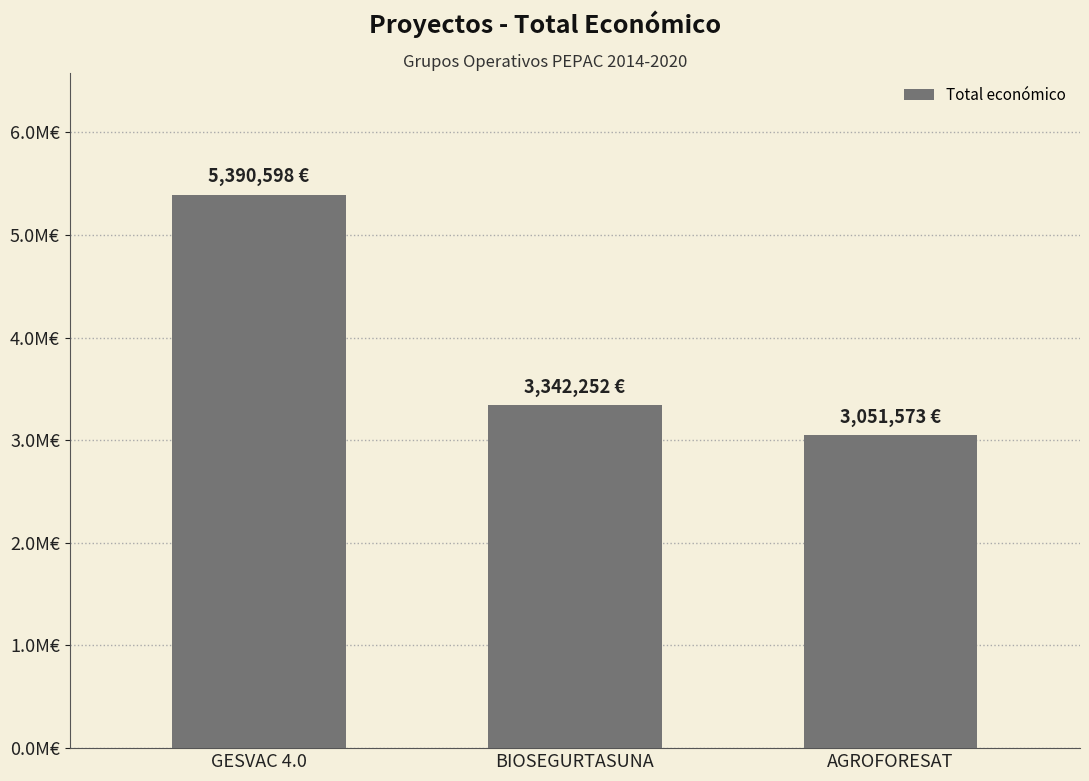

True or false: the data shows 1224972 at BIOSEGURTASUNA.

False